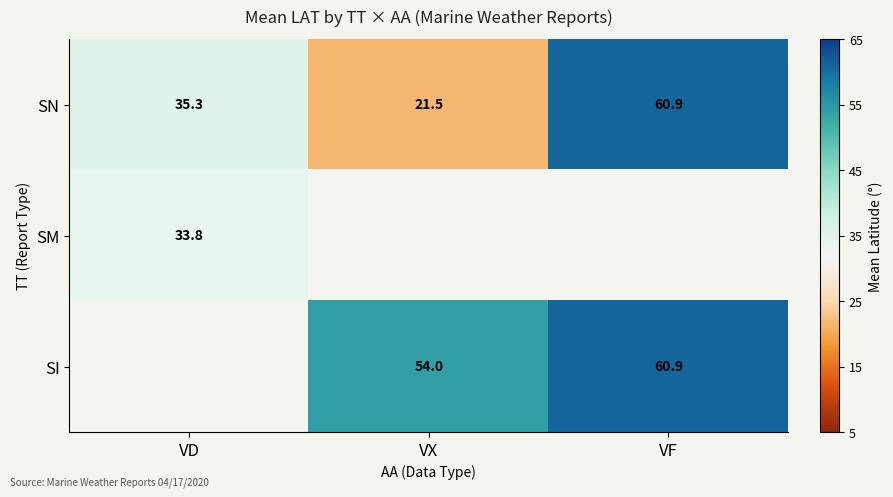

The SN series shows 21.5 at VX. True or false?

True